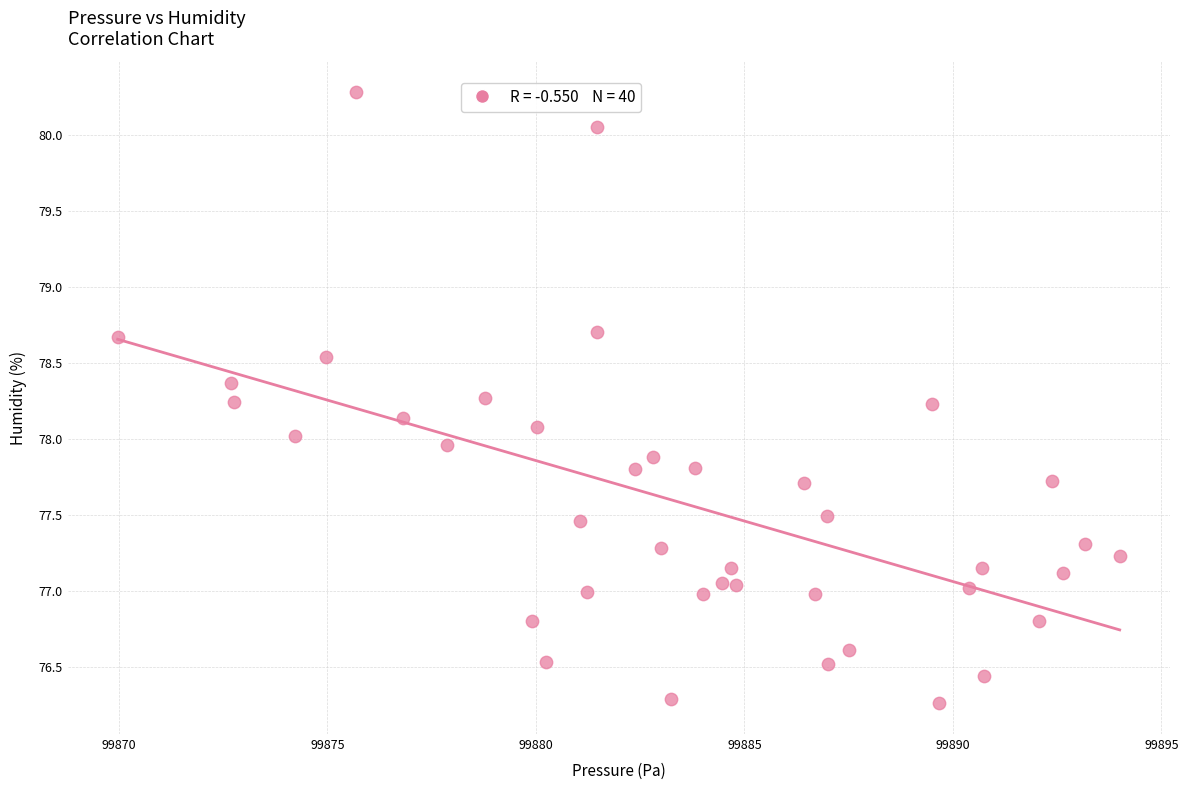

What is the range of X values (max minus min)?

24.0